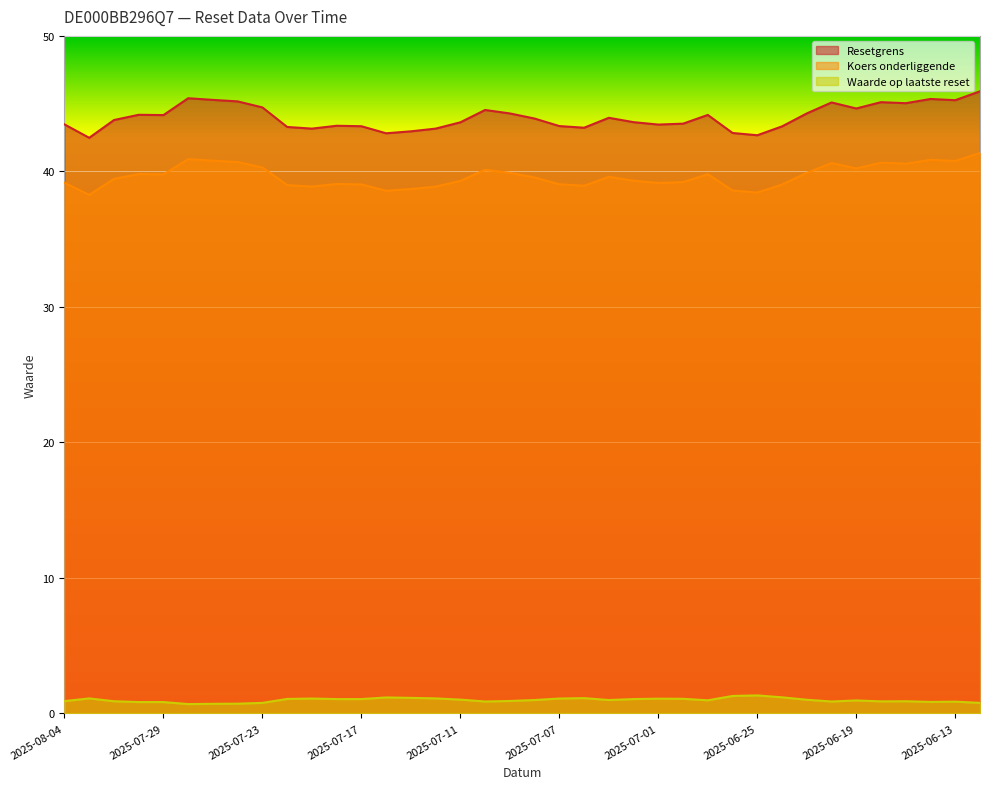

At 2025-07-11, list the series in order from smallest to largest.

Waarde op laatste reset, Koers onderliggende, Resetgrens